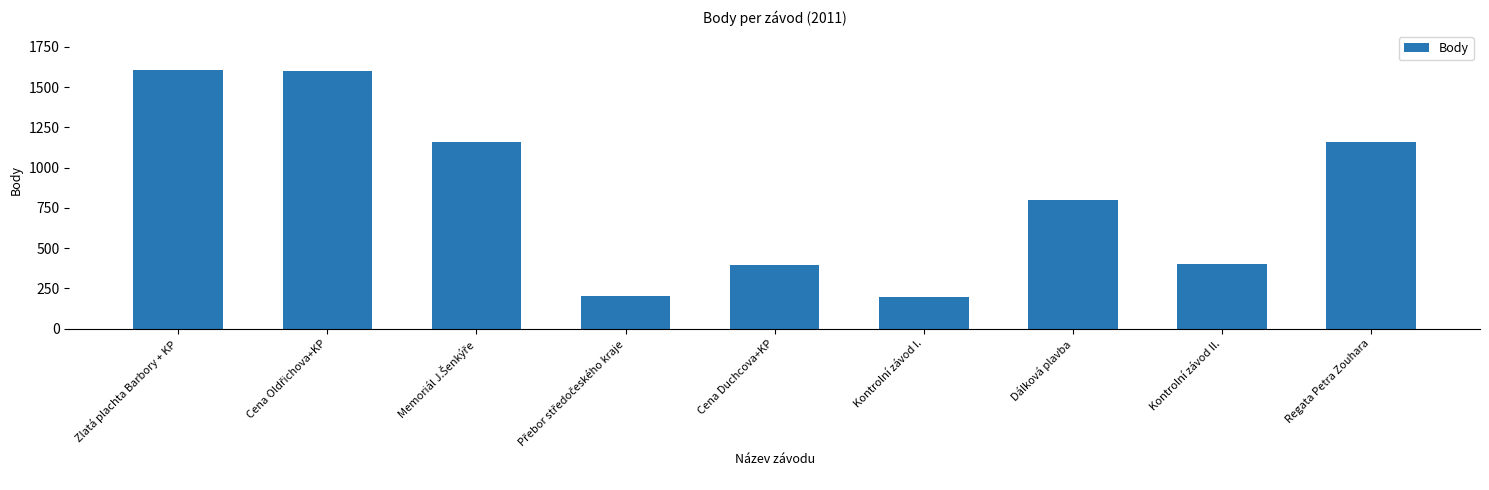

What is the change in value from Cena Duchcova+KP to Dálková plavba?

+404